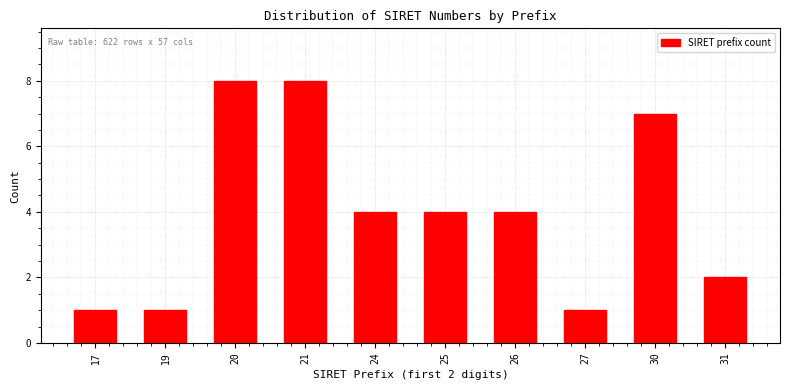

Reading left to right, list all the values displayed in this chart.

17=1	19=1	20=8	21=8	24=4	25=4	26=4	27=1	30=7	31=2